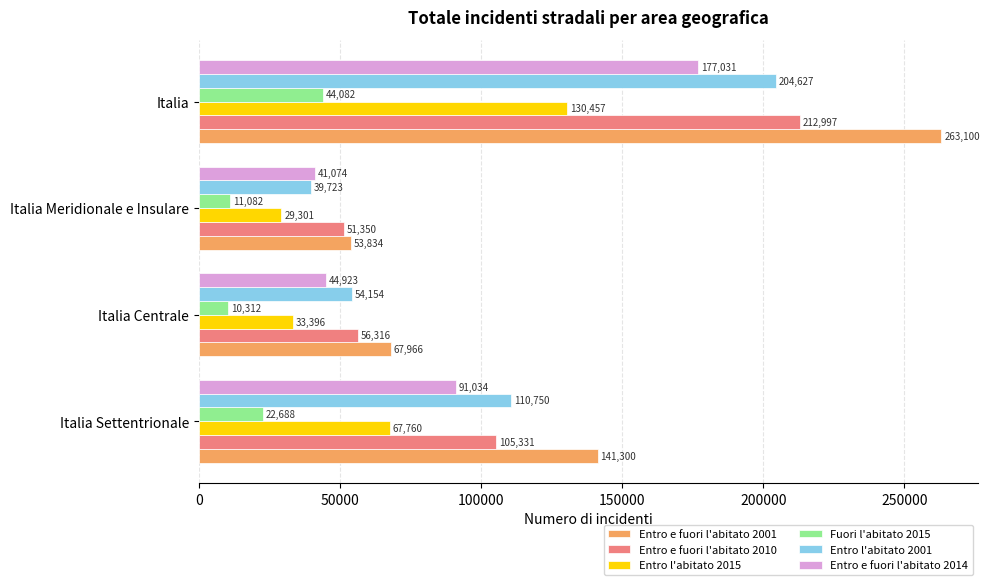

The value of Entro e fuori l'abitato 2014 at Italia Settentrionale is 91034. True or false?

True